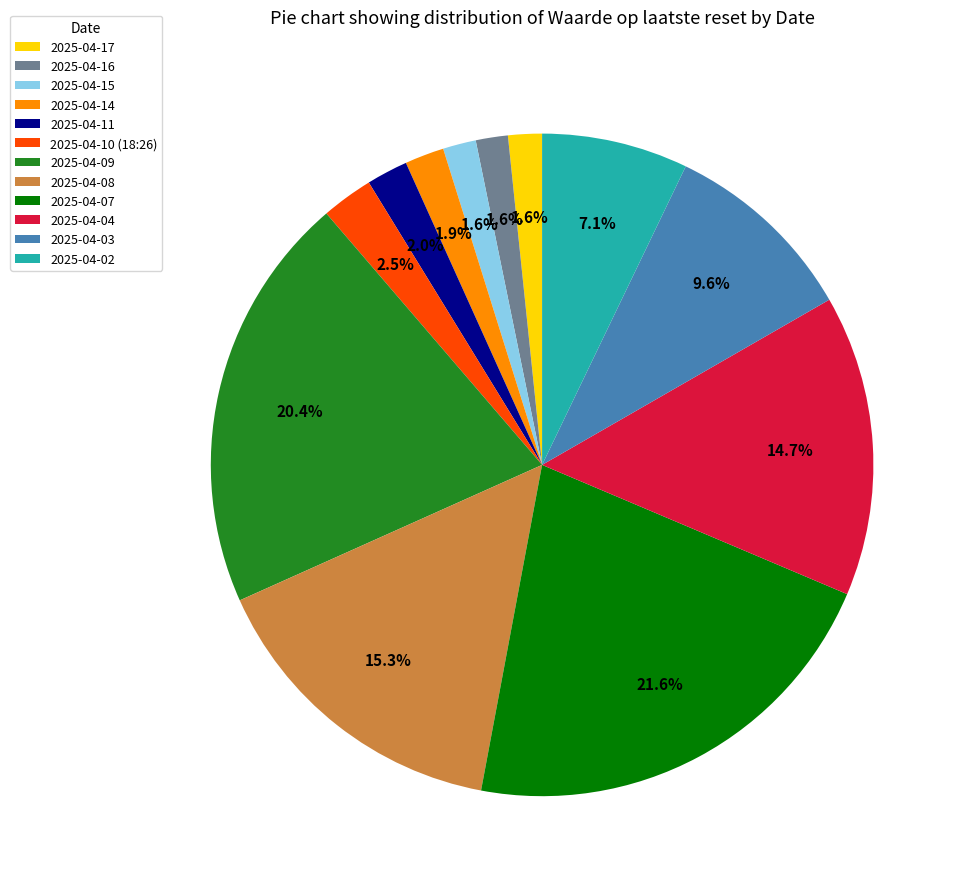

What is the largest slice in the pie chart?

2025-04-07